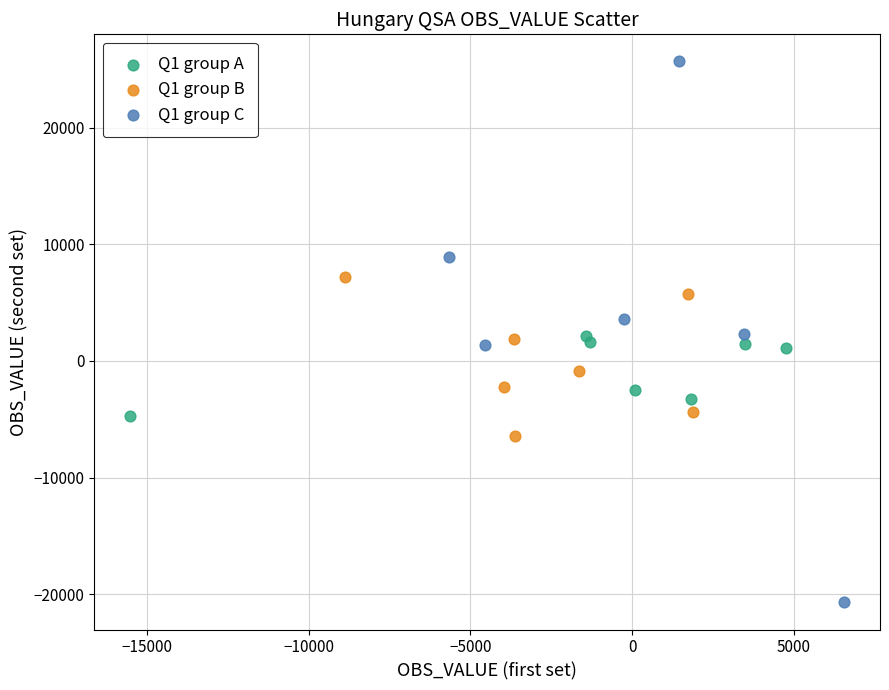

Which series contains the lowest Y value?

Q1 group C